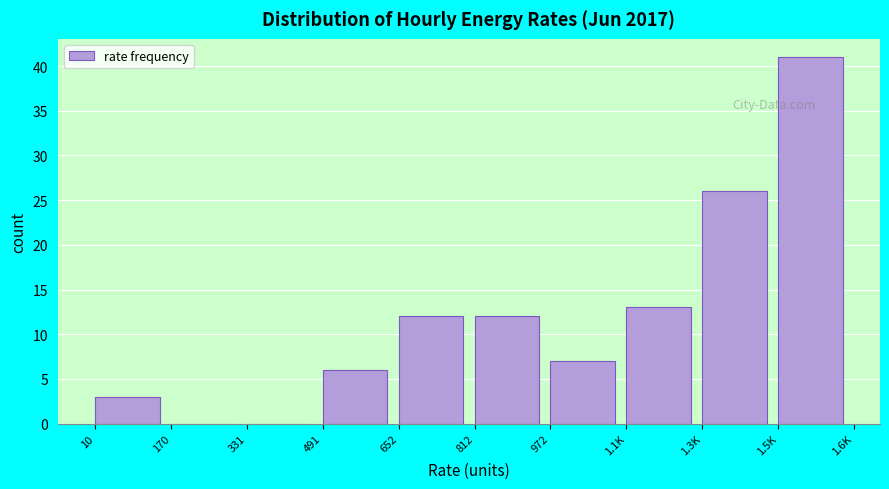

Reading right to left, transcribe all the data shown in this chart.

1.5K=41	1.3K=26	1.1K=13	972=7	812=12	652=12	491=6	331=0	170=0	10=3